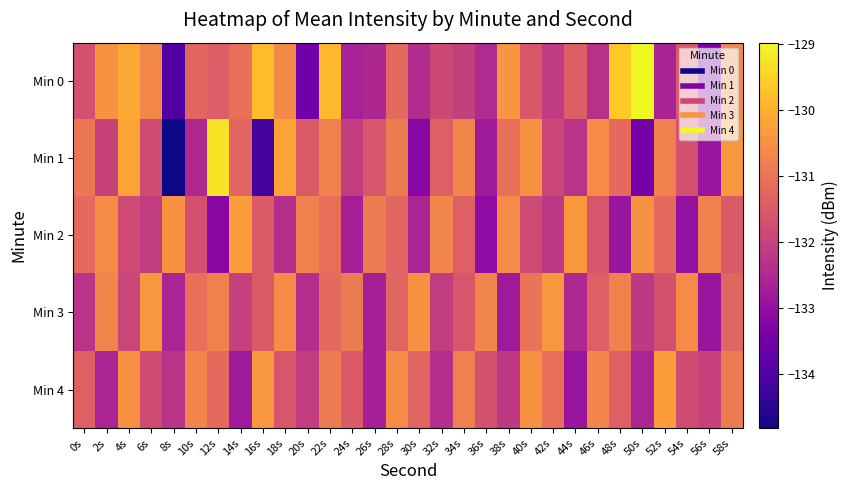

What is the total value across all series at 38s?

-657.1